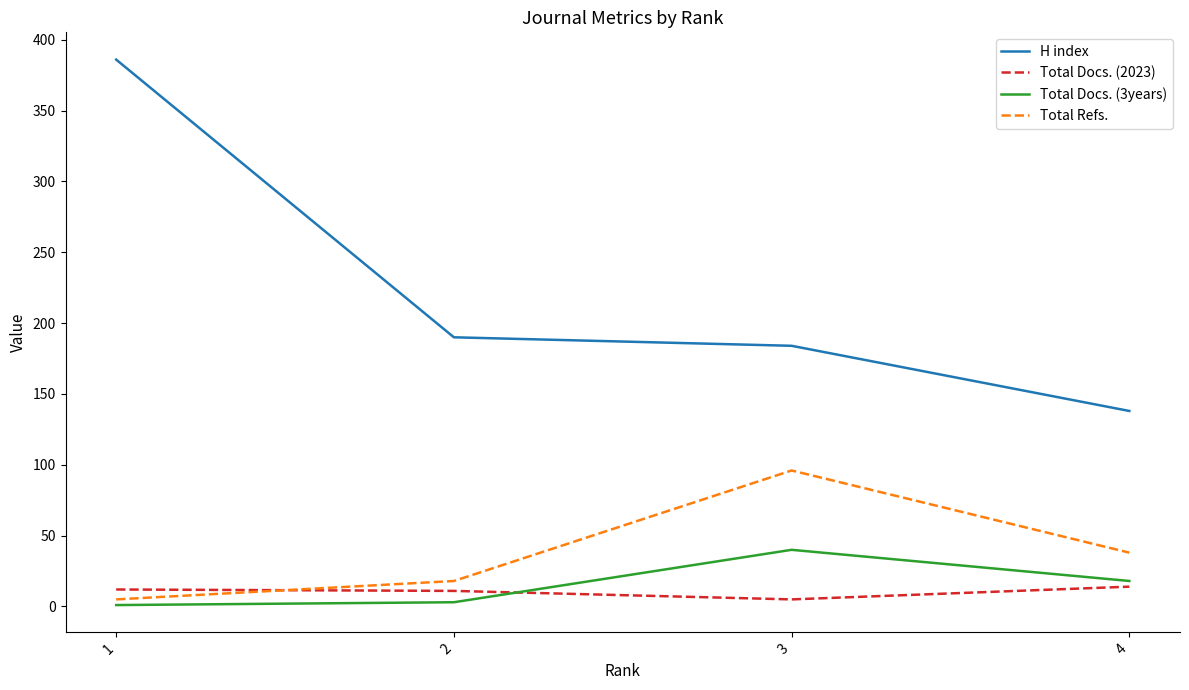

What is the sum of all Total Refs. values?

157